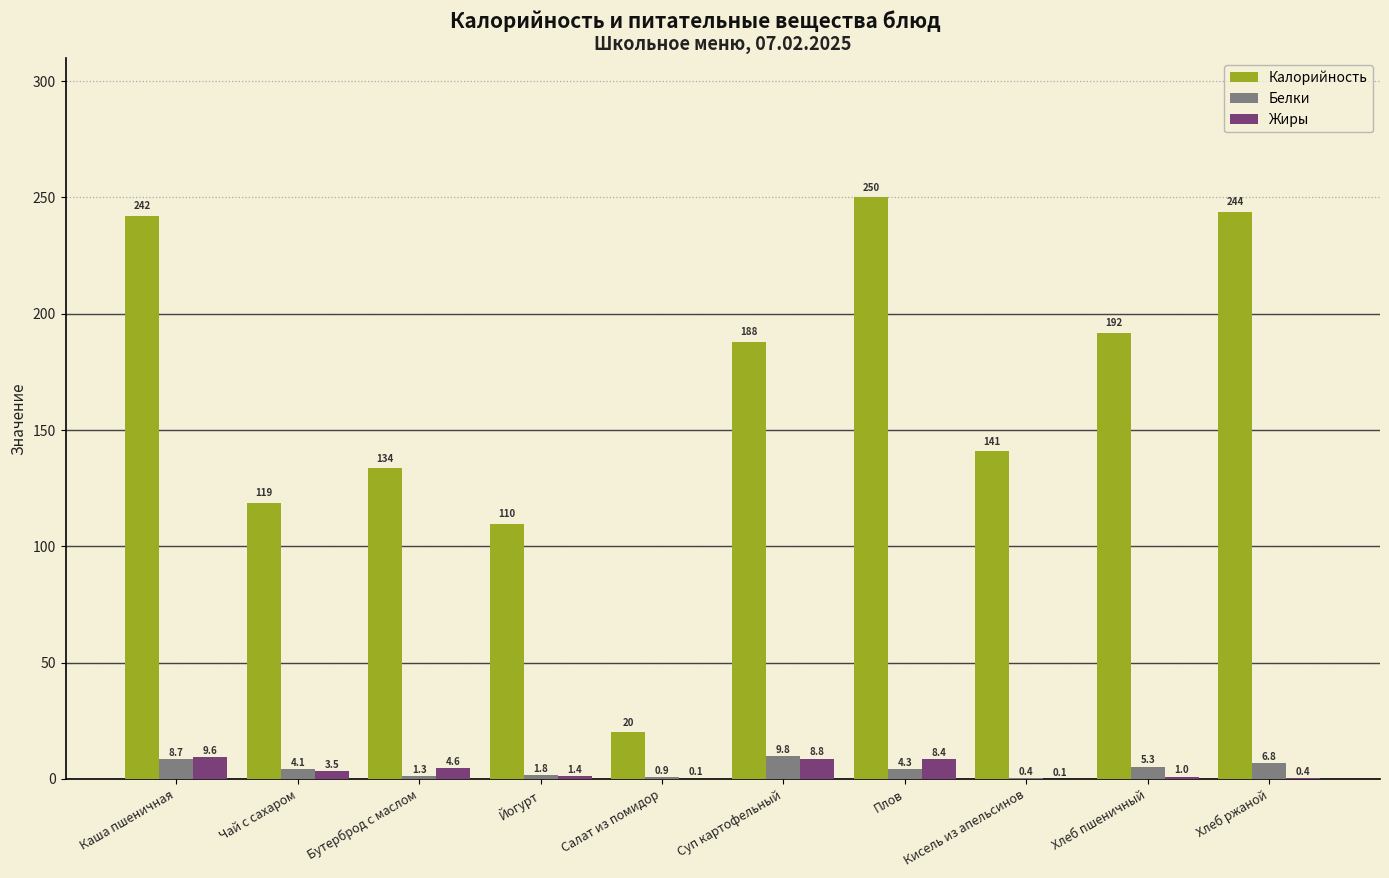

Is the value of Белки at Кисель из апельсинов greater than the value of Жиры at Салат из помидор?

Yes